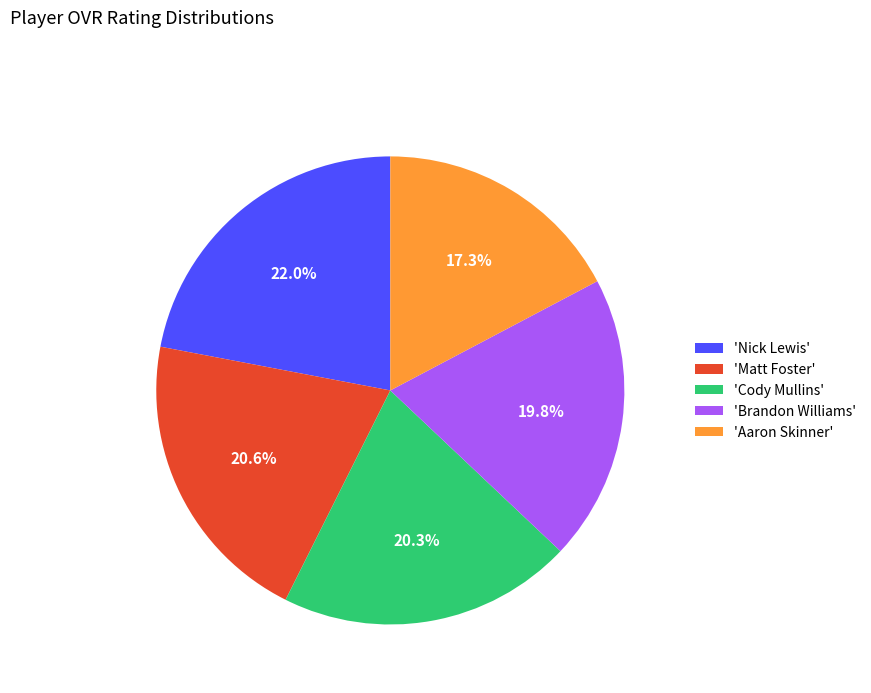

Do 'Matt Foster' and 'Aaron Skinner' together represent more than half of the pie?

No